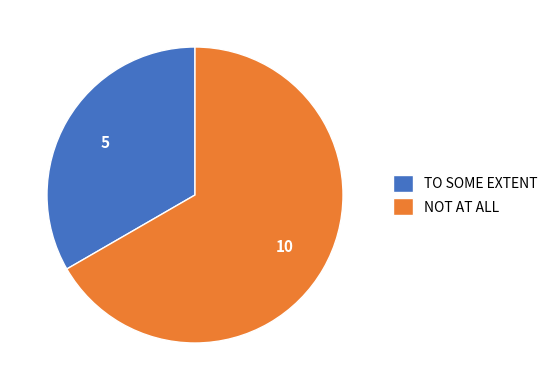

Which slice is the largest?

NOT AT ALL